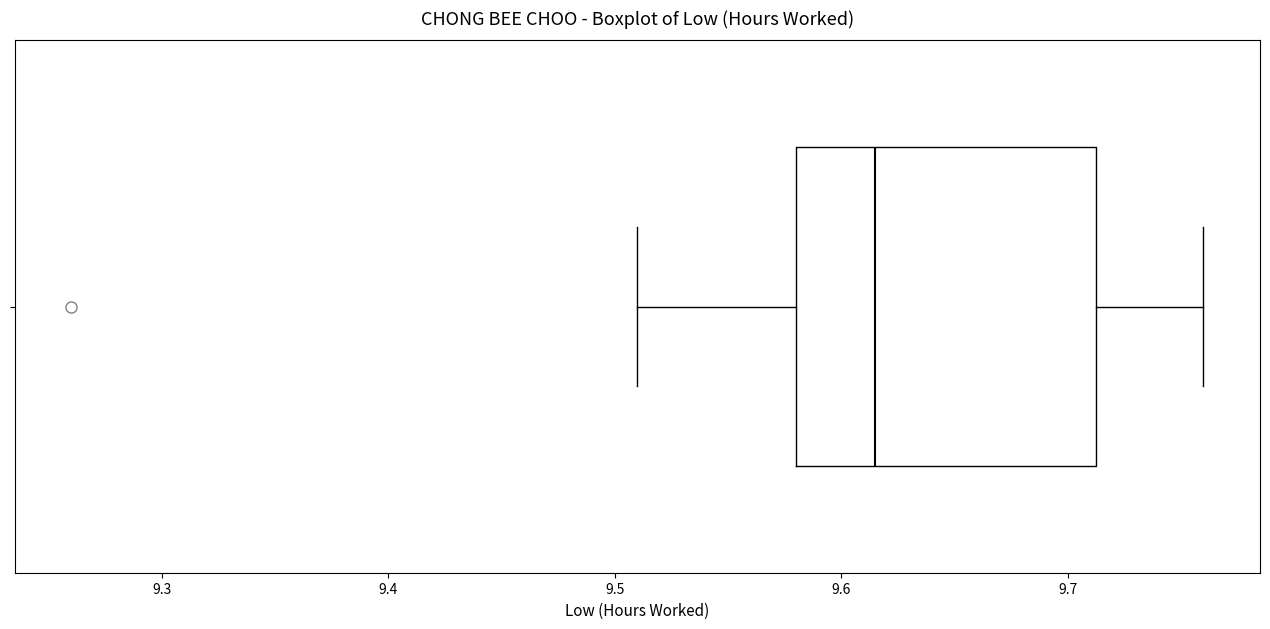

Where does the left whisker of the box end on the x-axis? The values are not printed on the chart, so give them approximately, as read against the axis.

9.51